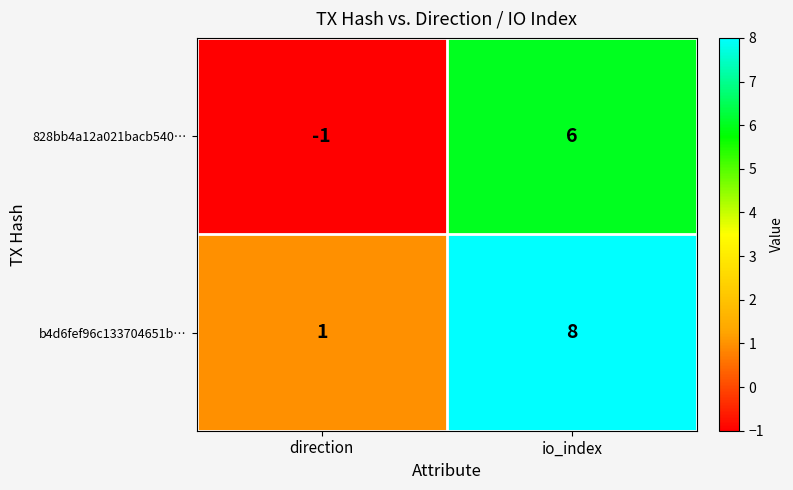

Rank the series by their maximum value, from highest to lowest.

b4d6fef96c133704651b…, 828bb4a12a021bacb540…